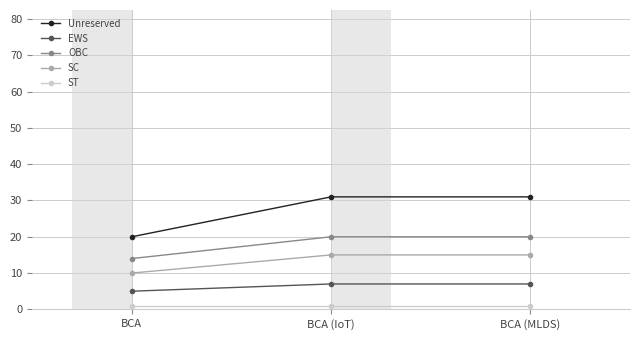

What is the value of the ST point at the 3rd from the left?

1